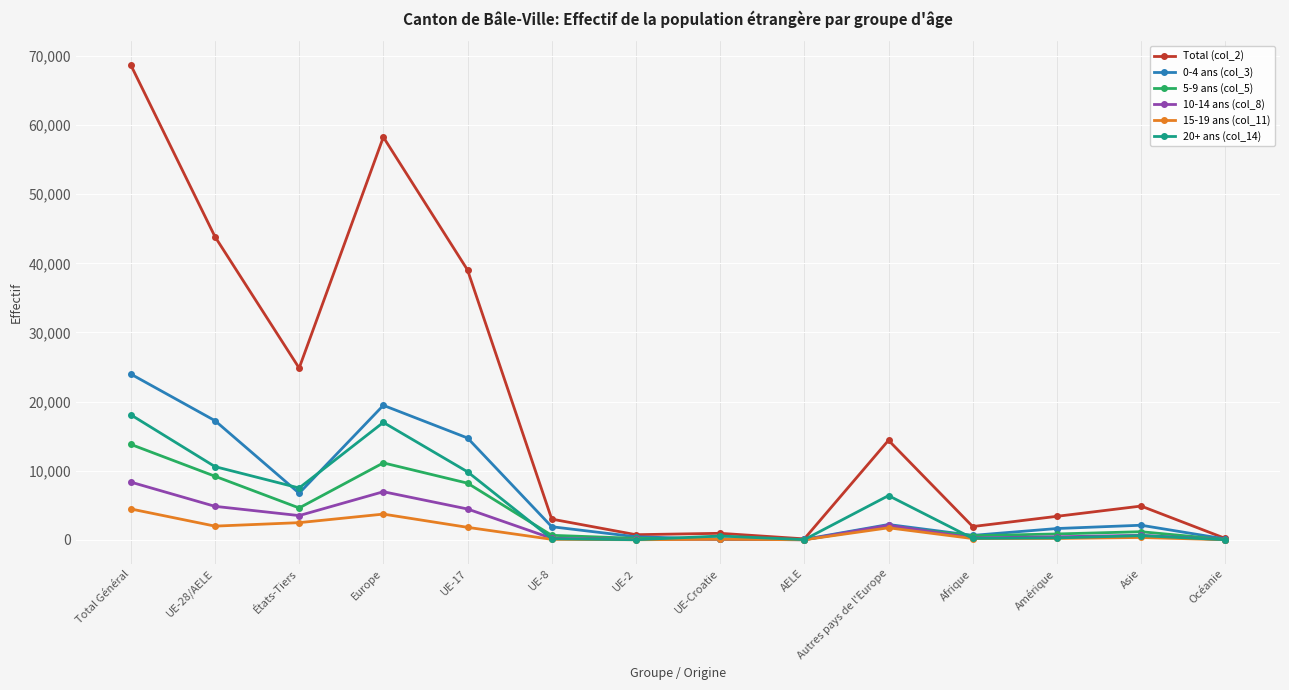

True or false: Total (col_2) has a value of 17408 at Europe.

False